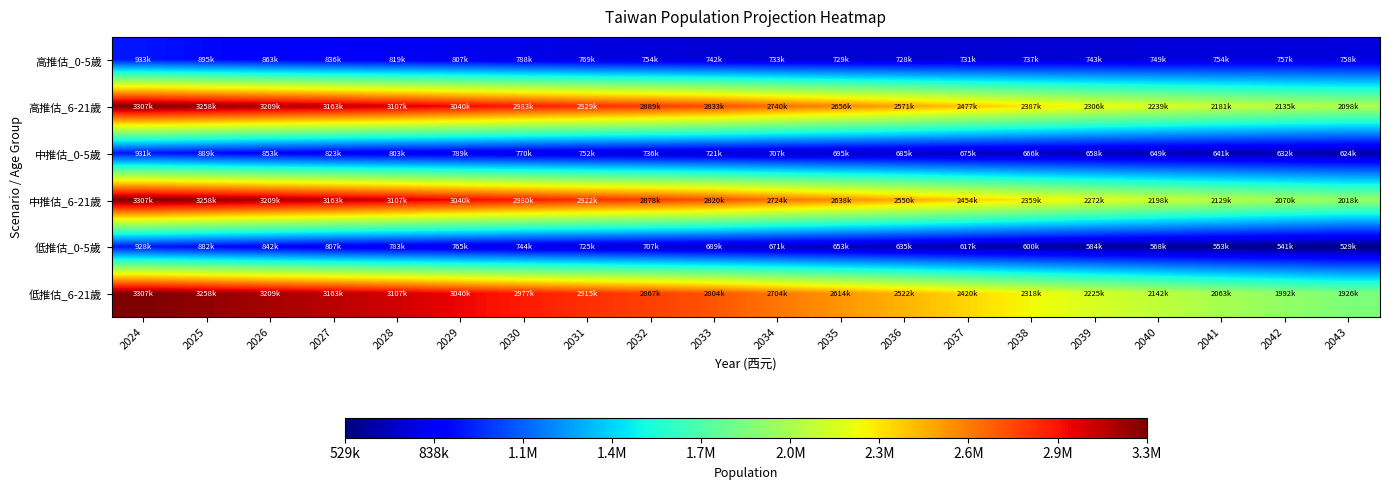

Reading left to right, list all the values displayed in this chart.

高推估_0-5歲: 2024=933728	2025=895955	2026=863880	2027=836188	2028=819344	2029=807752	2030=788204	2031=769263	2032=754325	2033=742033	2034=733205	2035=729152	2036=728930	2037=731907	2038=737364	2039=743808	2040=749698	2041=754181	2042=757223	2043=758372
高推估_6-21歲: 2024=3307945	2025=3258109	2026=3209372	2027=3163146	2028=3107338	2029=3040175	2030=2983193	2031=2929151	2032=2889018	2033=2833623	2034=2740146	2035=2656352	2036=2571412	2037=2477934	2038=2387020	2039=2306419	2040=2239660	2041=2181465	2042=2135334	2043=2098469
中推估_0-5歲: 2024=931251	2025=889592	2026=853915	2027=823001	2028=803275	2029=789363	2030=770163	2031=752109	2032=736535	2033=721527	2034=707676	2035=695885	2036=685271	2037=675475	2038=666594	2039=658276	2040=649853	2041=641063	2042=632506	2043=624315
中推估_6-21歲: 2024=3307945	2025=3258109	2026=3209372	2027=3163146	2028=3107338	2029=3040175	2030=2980561	2031=2922660	2032=2878974	2033=2820404	2034=2724097	2035=2638028	2036=2550803	2037=2454335	2038=2359195	2039=2272661	2040=2198019	2041=2129781	2042=2070945	2043=2018291
低推估_0-5歲: 2024=928671	2025=882754	2026=842762	2027=807573	2028=783636	2029=765383	2030=744177	2031=725020	2032=707555	2033=689590	2034=671367	2035=653614	2036=635672	2037=617752	2038=600533	2039=584139	2040=568507	2041=553954	2042=541172	2043=529973
低推估_6-21歲: 2024=3307945	2025=3258109	2026=3209372	2027=3163146	2028=3107338	2029=3040175	2030=2977820	2031=2915674	2032=2867716	2033=2804917	2034=2704449	2035=2614060	2036=2522099	2037=2420288	2038=2318982	2039=2225260	2040=2142069	2041=2063534	2042=1992634	2043=1926553